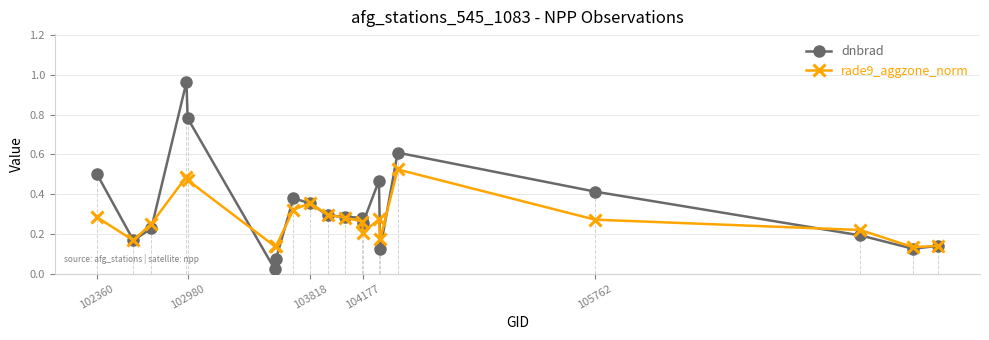

Which series has the largest range (max minus min)?

dnbrad